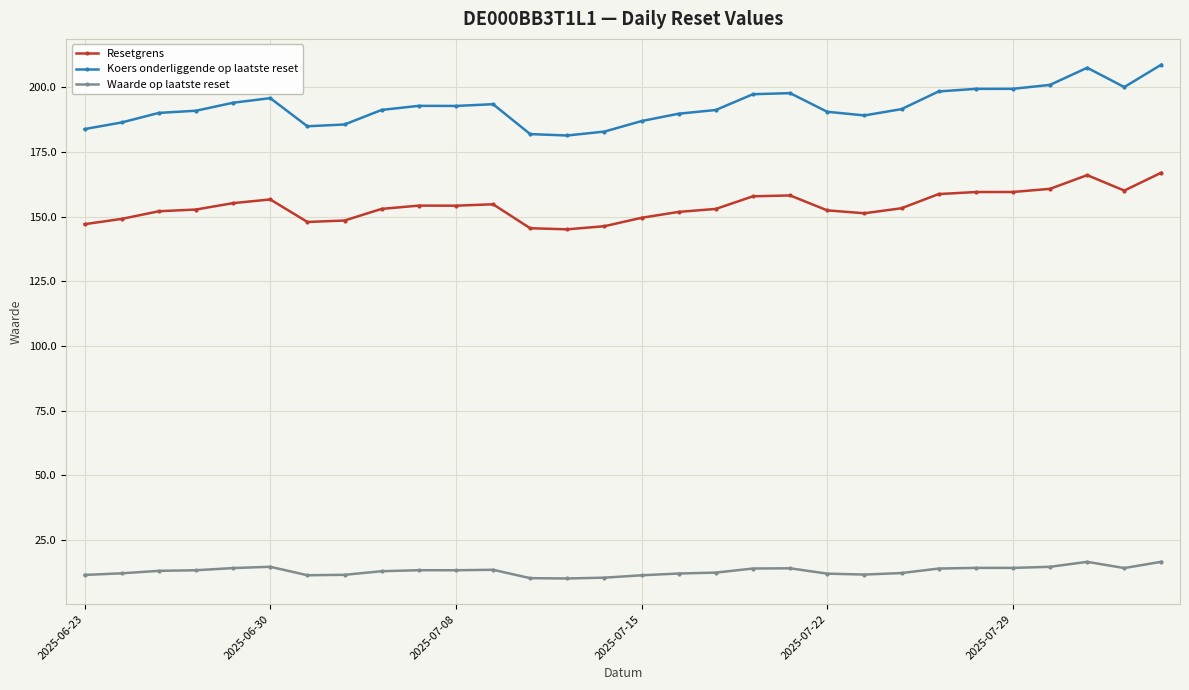

How many lines are shown in the chart?

3